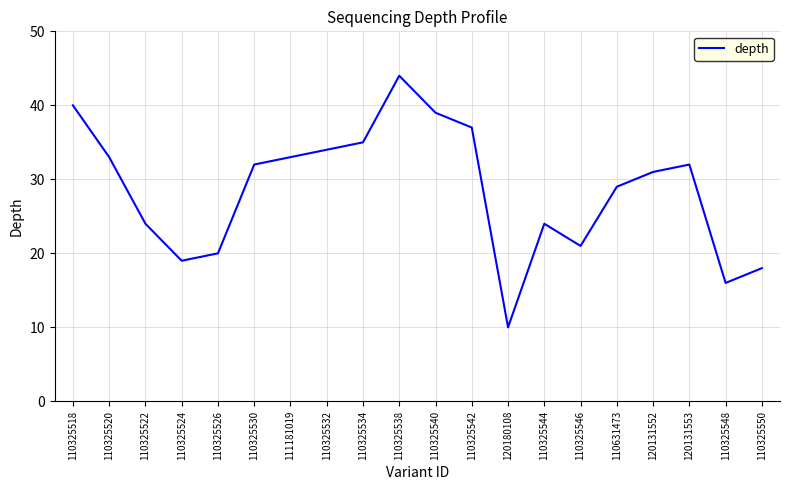

How many lines are shown in the chart?

1